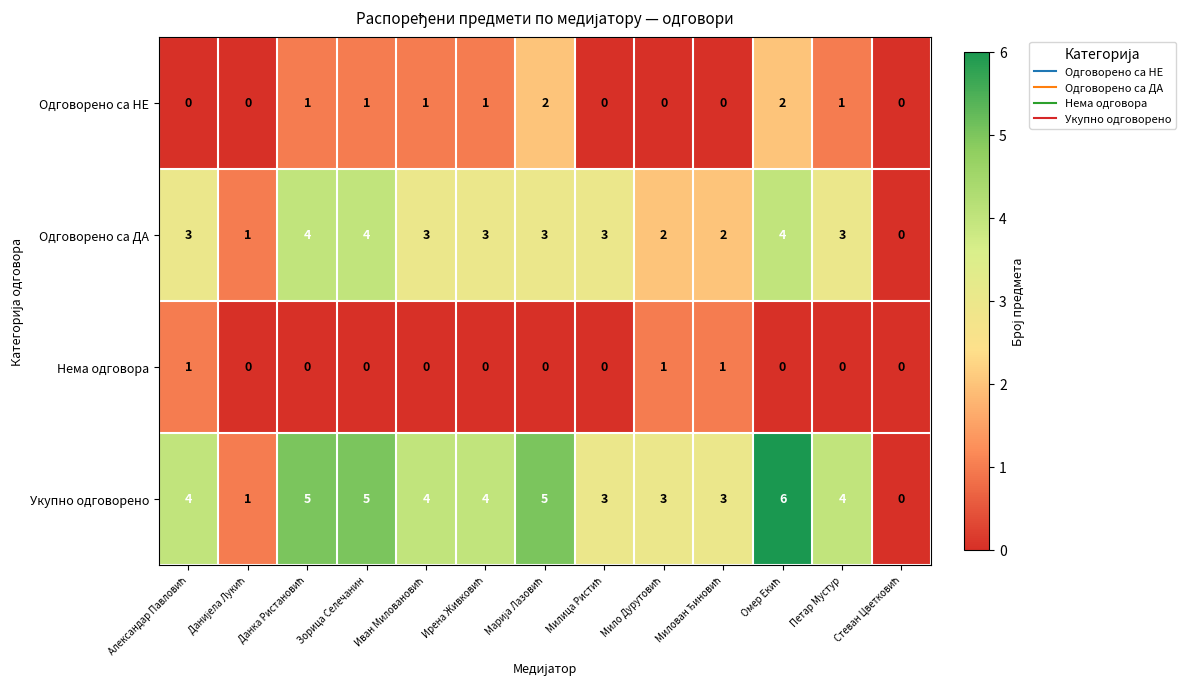

What is the sum of all Укупно одговорено values?

47